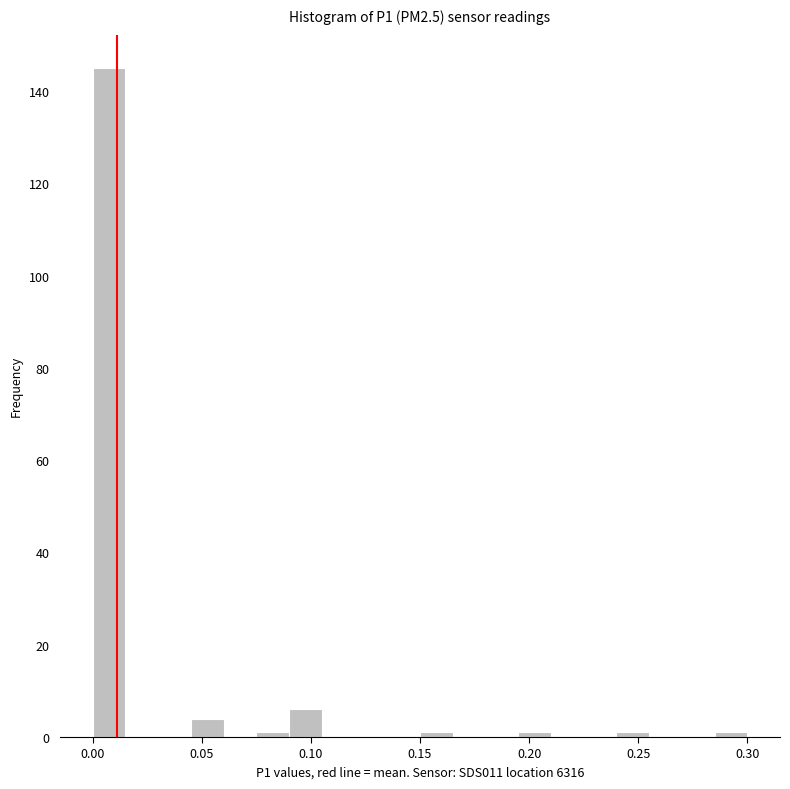

Around what value on the x-axis is the tallest bar? Give the approximate position of its centre, as read against the axis.

0.010